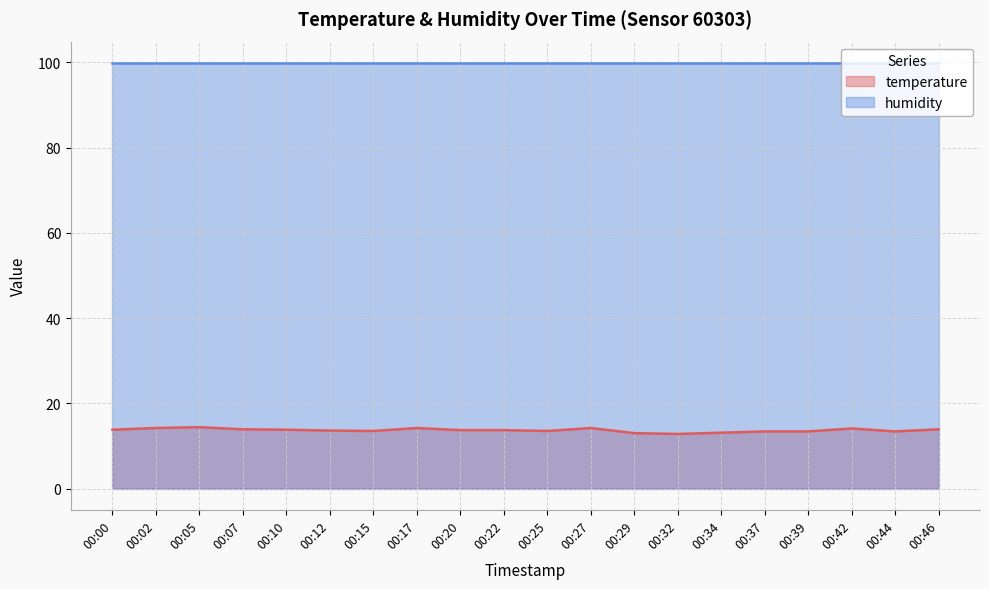

At which label does the data first exceed 13?

00:00